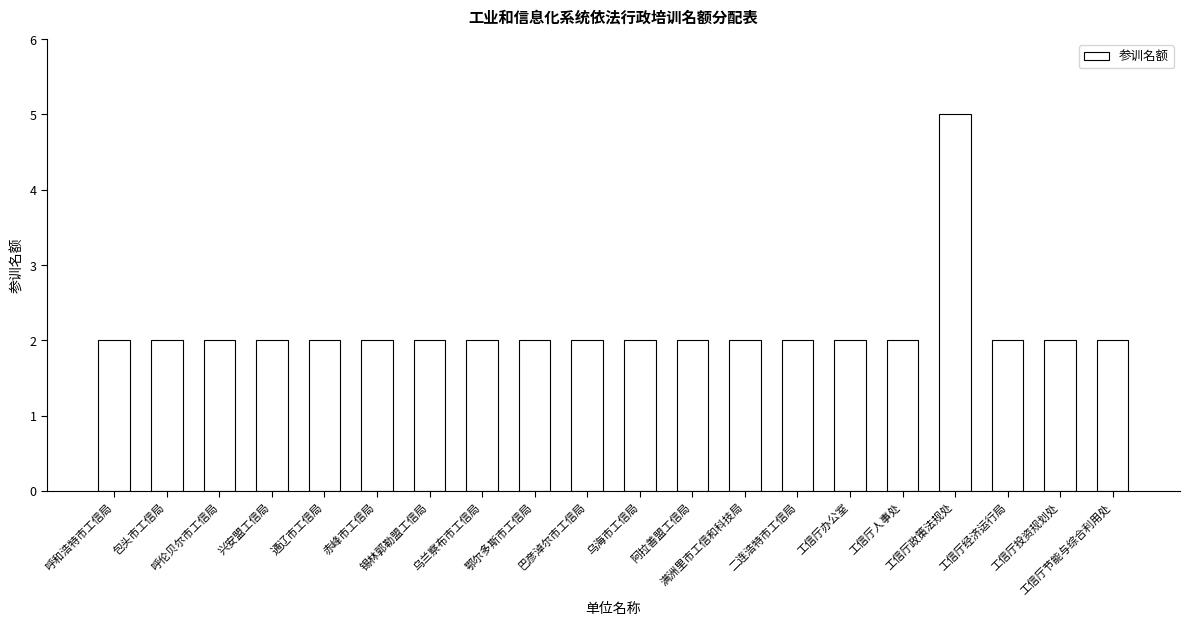

What is the greatest value displayed?

5